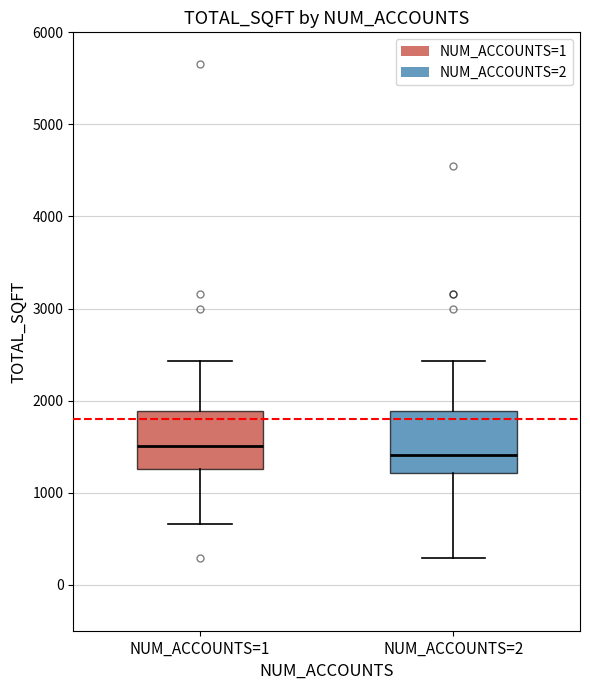

Where is the lower edge of the box for NUM_ACCOUNTS=2 on the y-axis? The values are not printed on the chart, so give them approximately, as read against the axis.

1200